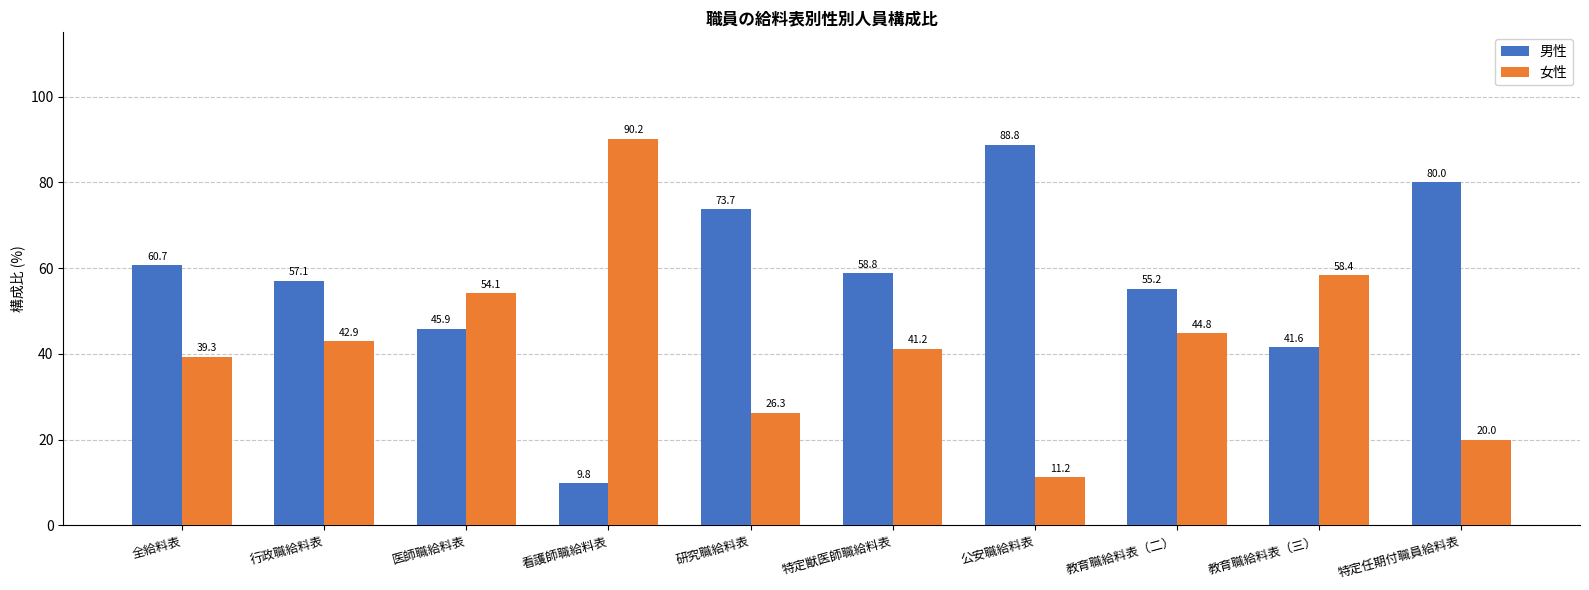

Reading left to right, what are all the values shown in this chart?

男性: 全給料表=60.7	行政職給料表=57.1	医師職給料表=45.9	看護師職給料表=9.8	研究職給料表=73.7	特定獣医師職給料表=58.8	公安職給料表=88.8	教育職給料表（二）=55.2	教育職給料表（三）=41.6	特定任期付職員給料表=80.0
女性: 全給料表=39.3	行政職給料表=42.9	医師職給料表=54.1	看護師職給料表=90.2	研究職給料表=26.3	特定獣医師職給料表=41.2	公安職給料表=11.2	教育職給料表（二）=44.8	教育職給料表（三）=58.4	特定任期付職員給料表=20.0